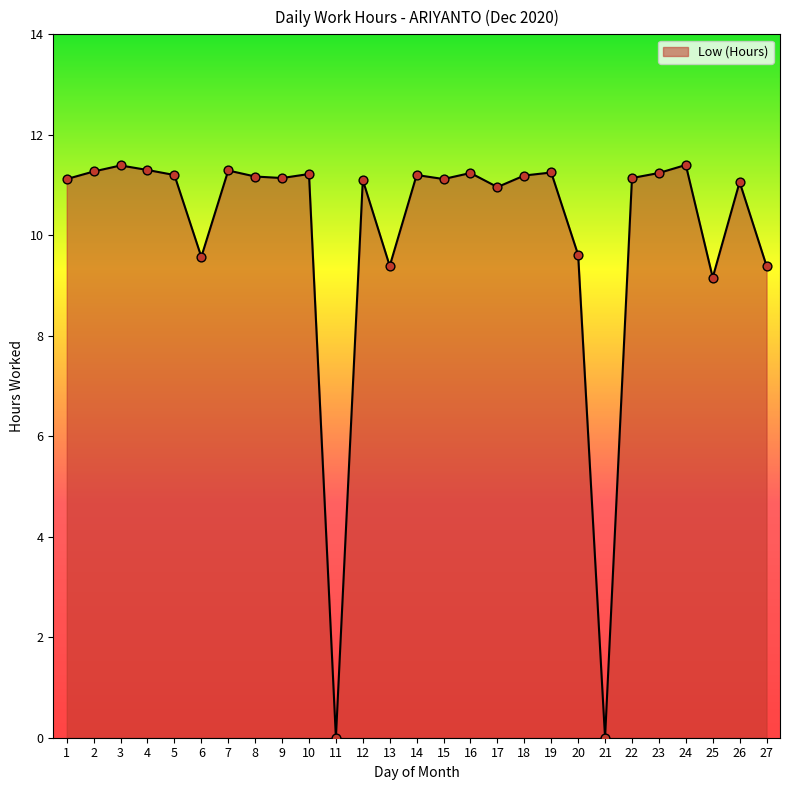

Approximately how many times larger is the value at 26 compared to 6?

1.2